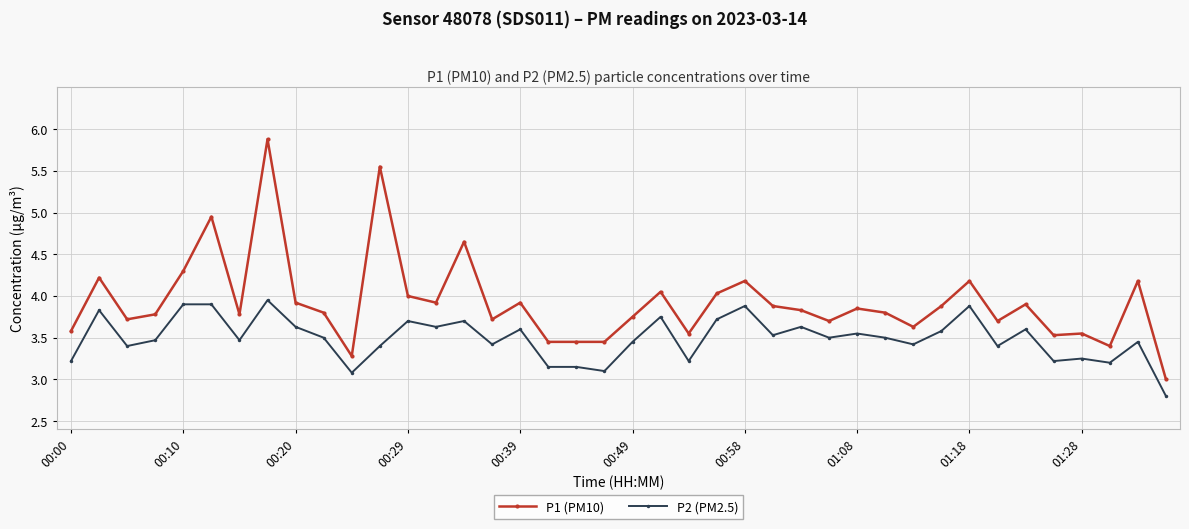

Which series has the widest spread of values?

P1 (PM10)